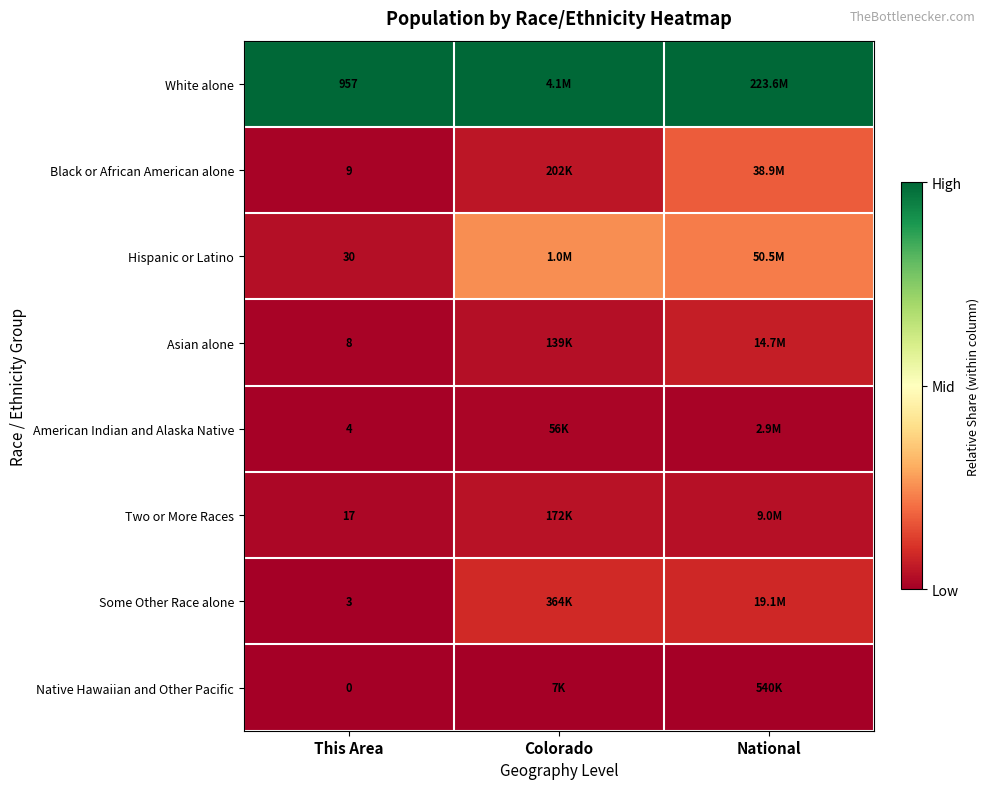

Count the number of categories in the chart.

3